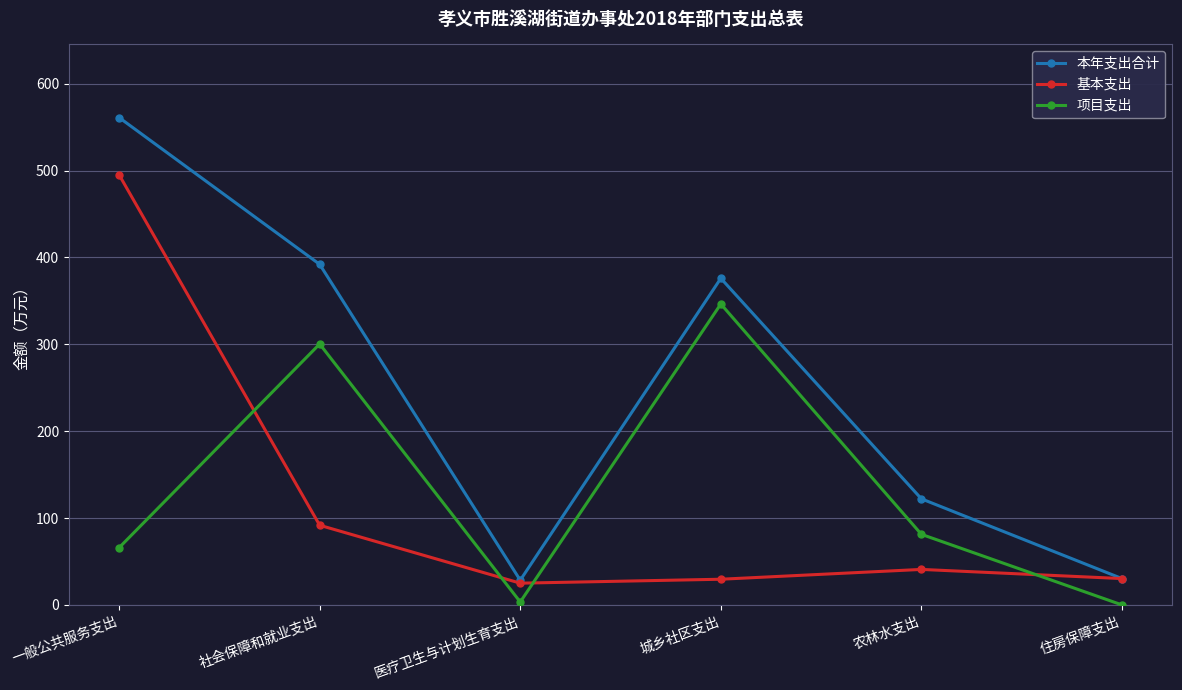

Rank the series at 城乡社区支出 from highest to lowest value.

本年支出合计, 项目支出, 基本支出